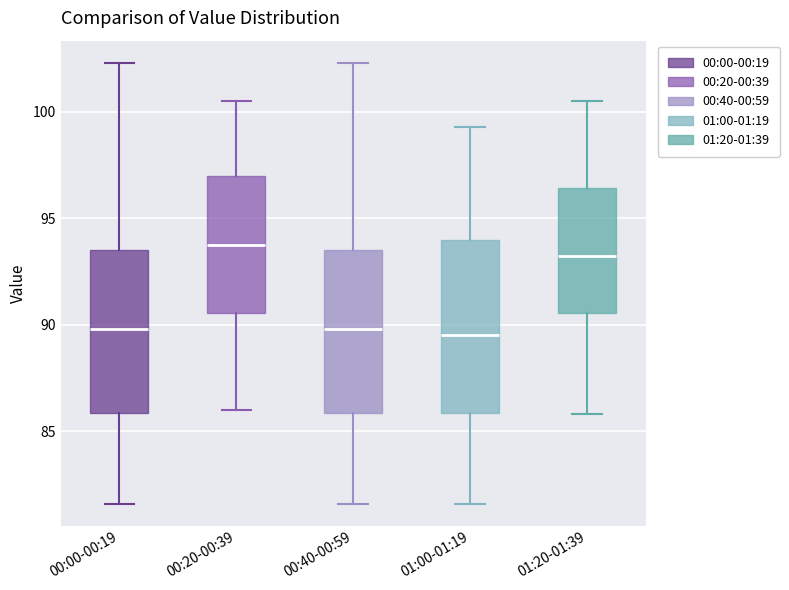

Which box is the tallest, from its lower edge to its upper edge?

01:00-01:19